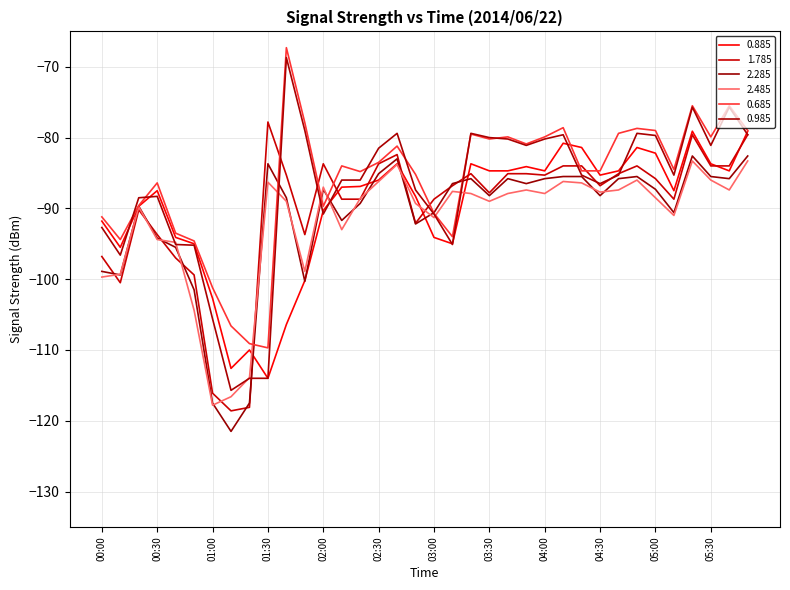

How many interior local valleys does the 0.885 series have?

8